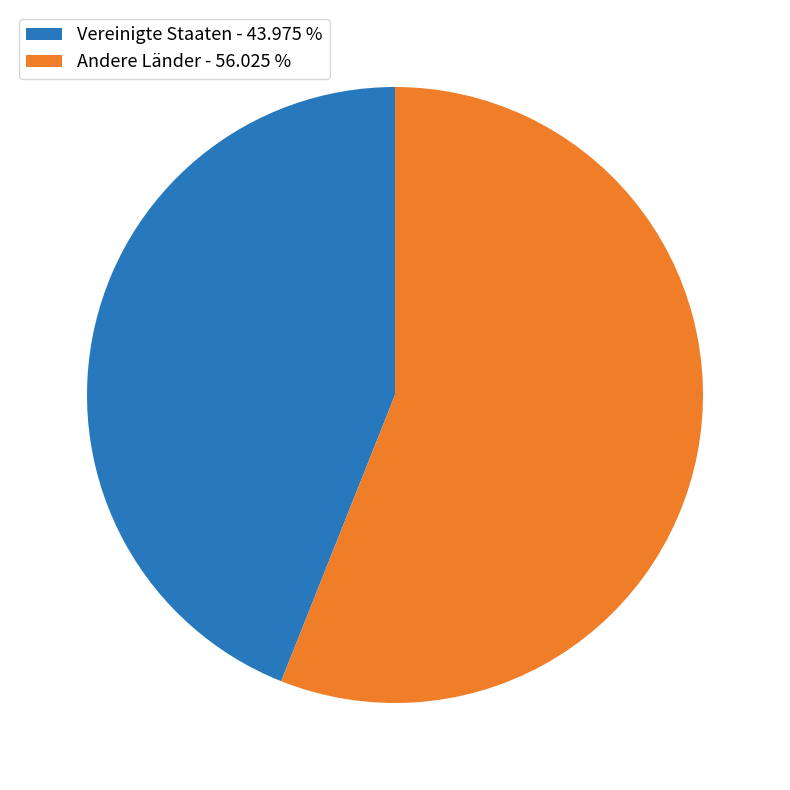

Is the sum of Andere Länder - 56.025 % and Vereinigte Staaten - 43.975 % greater than half?

Yes